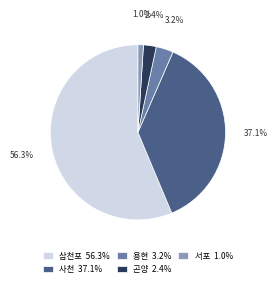

What is the ratio of the value at 용현 to the value at 삼천포?

0.1